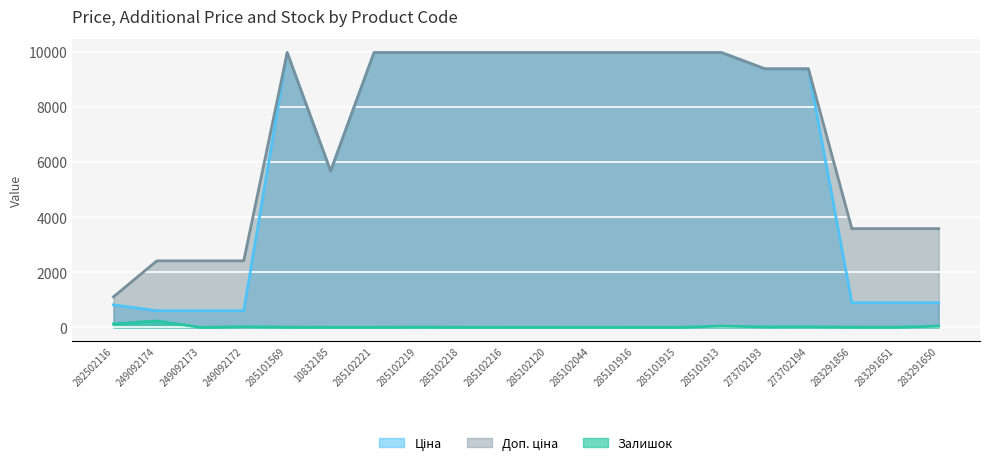

True or false: Доп. ціна and Залишок cross at least once.

False